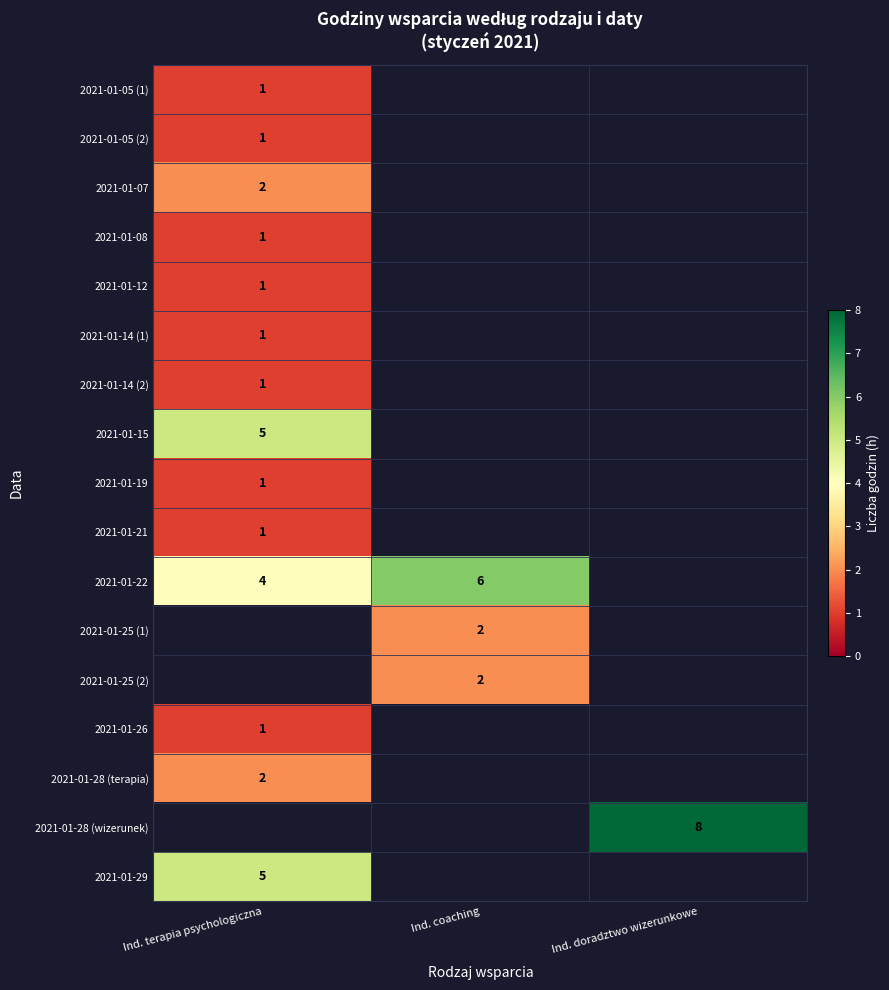

The 2021-01-22 series shows 11 at Ind. coaching. True or false?

False